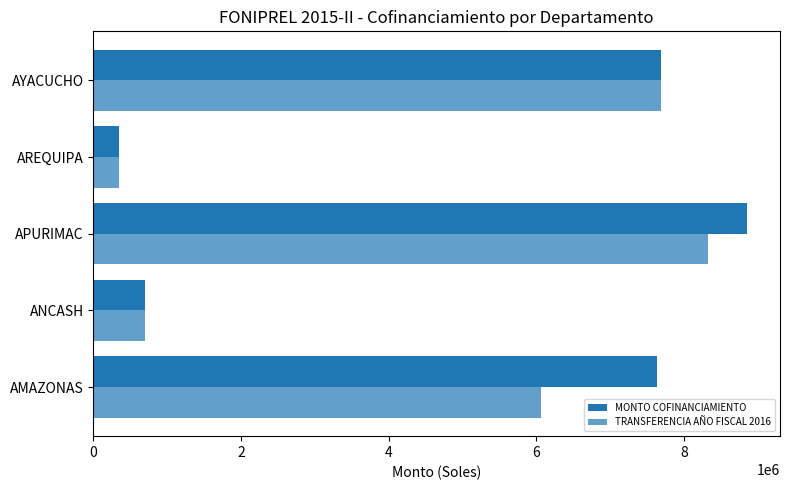

Count the number of data series in this chart.

2